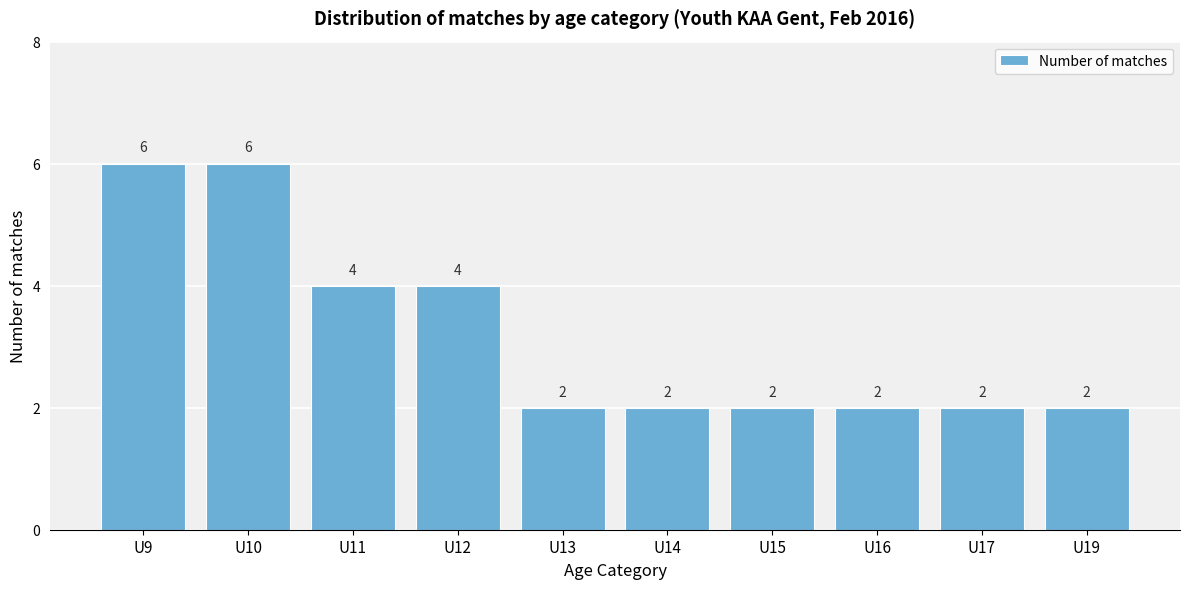

Reading right to left, transcribe all the data shown in this chart.

U19=2	U17=2	U16=2	U15=2	U14=2	U13=2	U12=4	U11=4	U10=6	U9=6